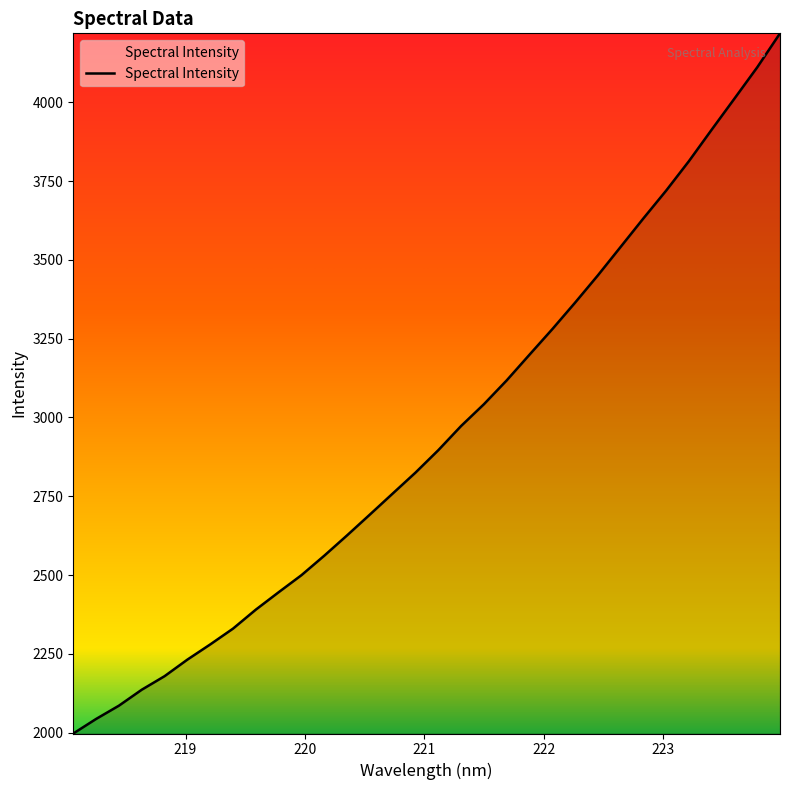

What is the difference between the maximum and minimum values?

2221.4